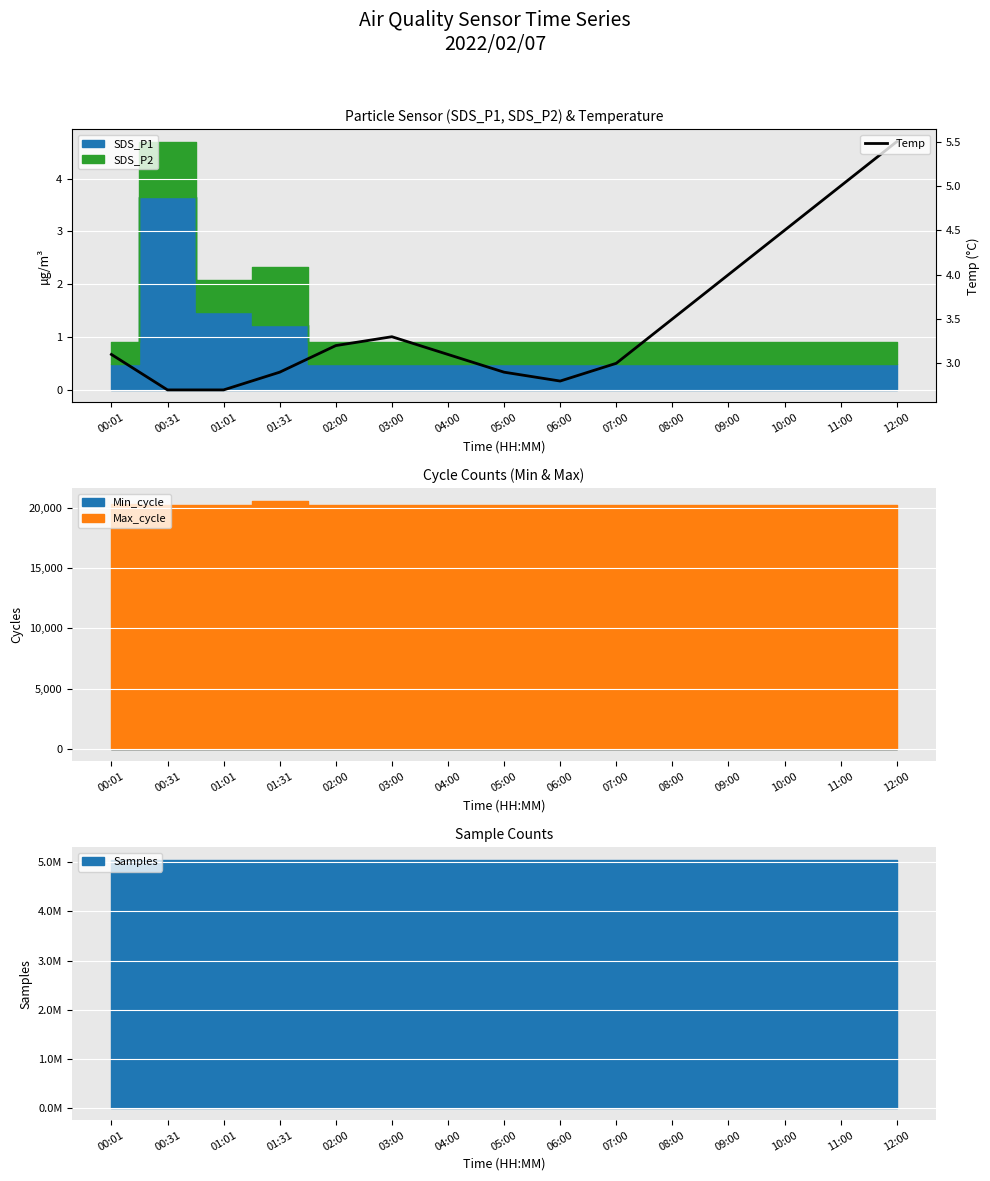

What is the highest value of the Temp series?

5.5